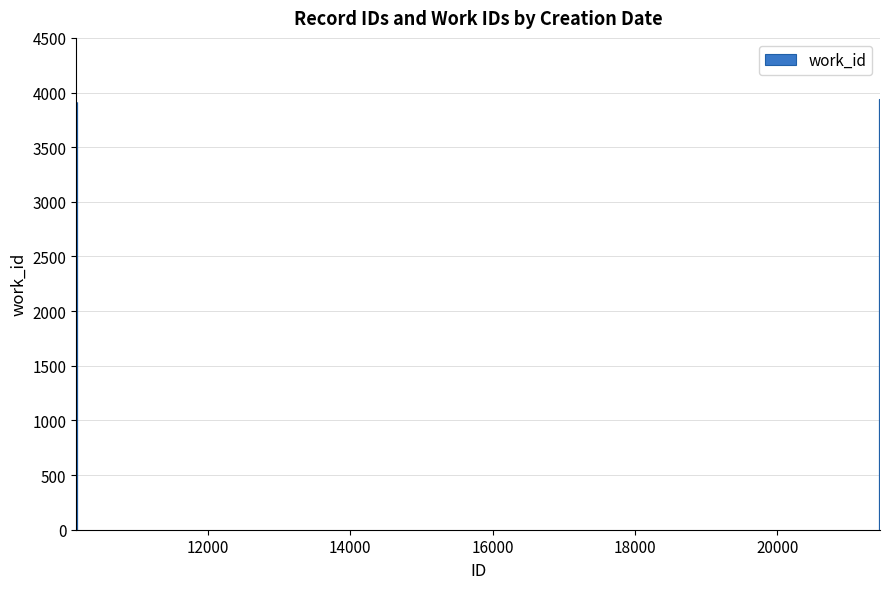

What is the value of the 2nd bar from the left?

3916